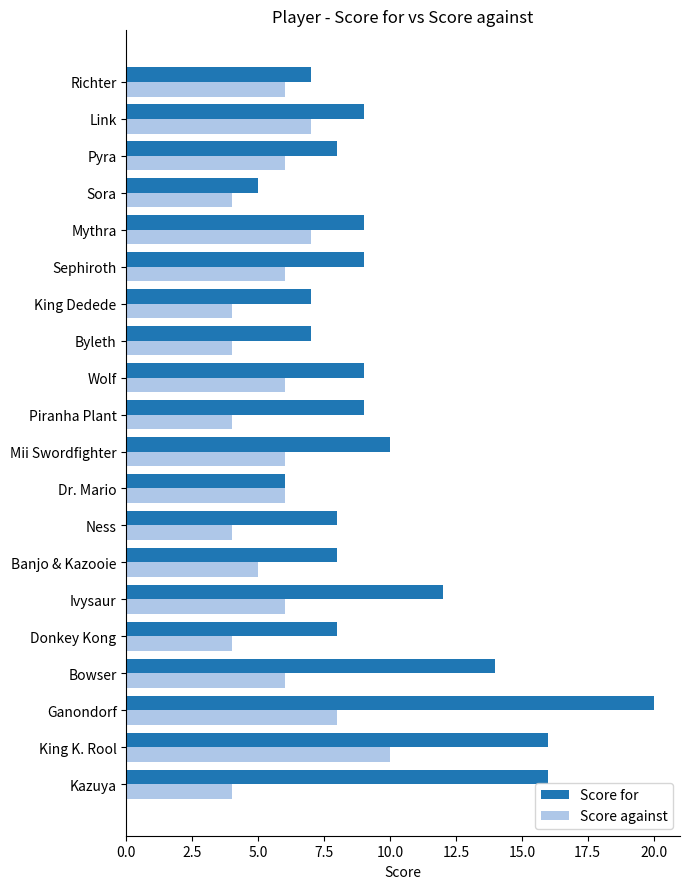

What is the average value of the Score against series?

6